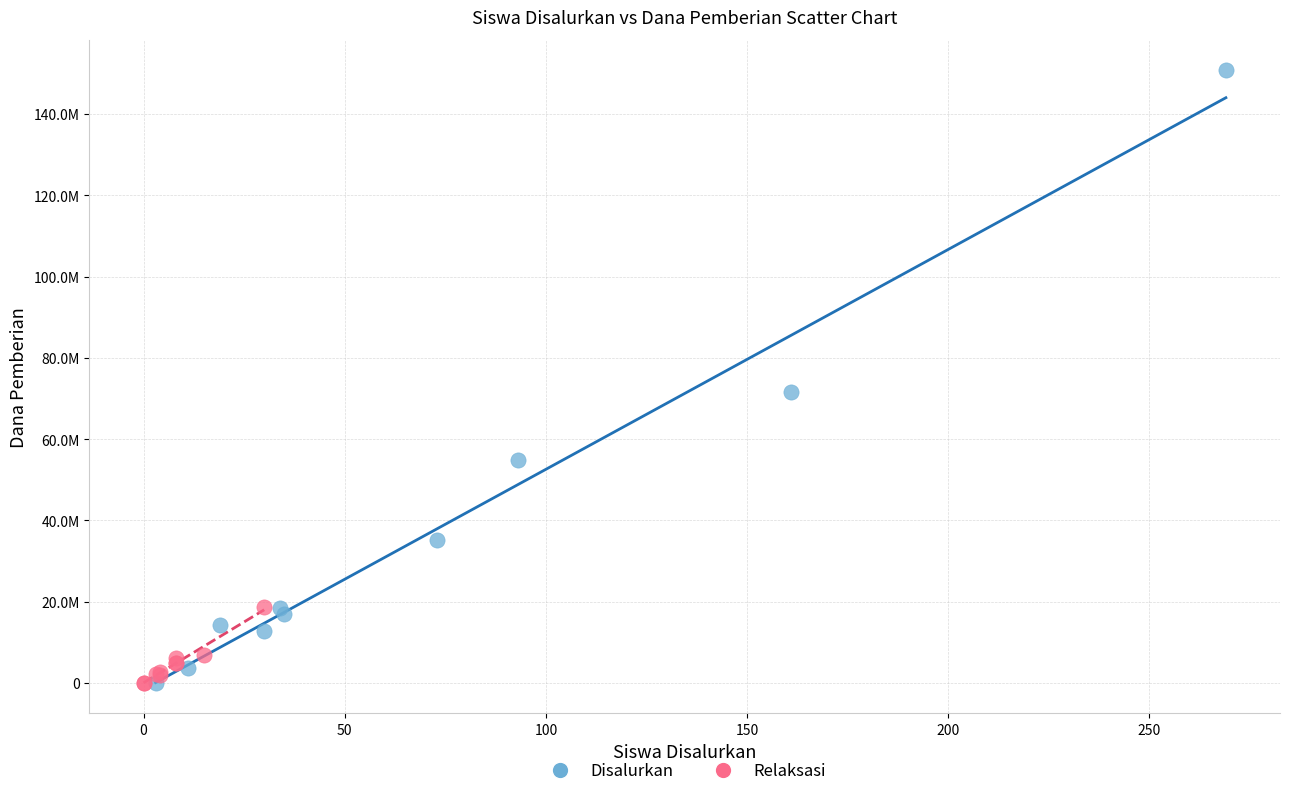

What are all the series names shown in the legend?

Disalurkan, Relaksasi